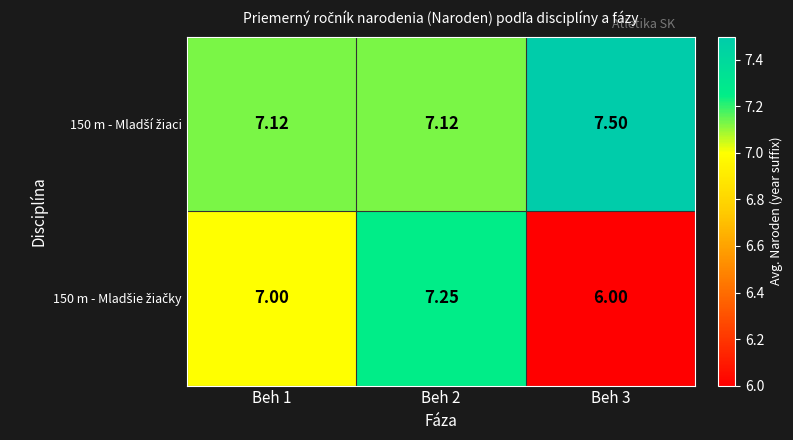

Rank the series by their average value, from lowest to highest.

150 m - Mladšie žiačky, 150 m - Mladší žiaci